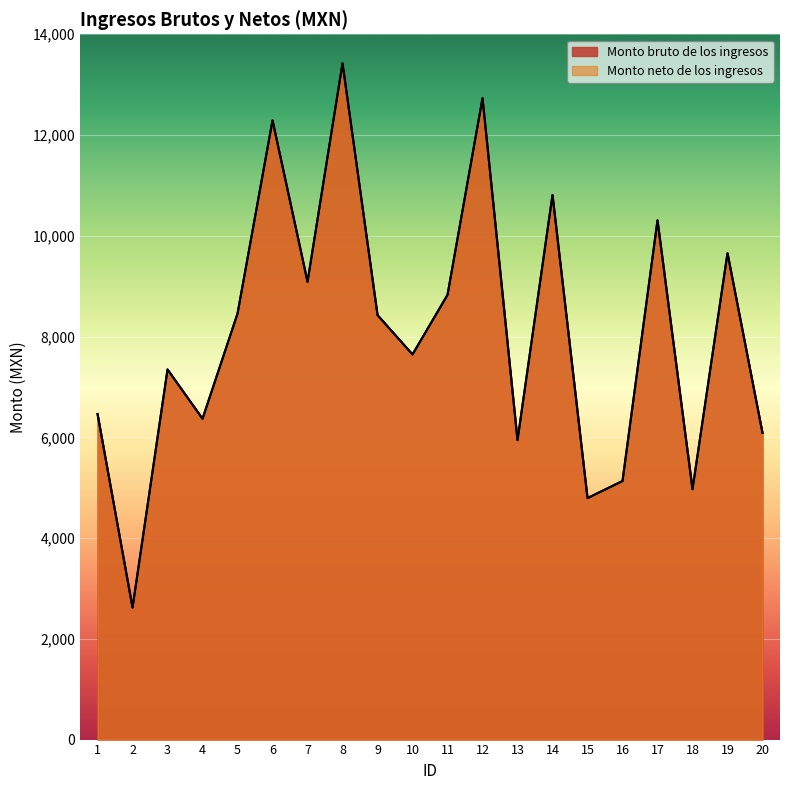

What is the difference between the Monto bruto de los ingresos values at 1 and 4?

93.3